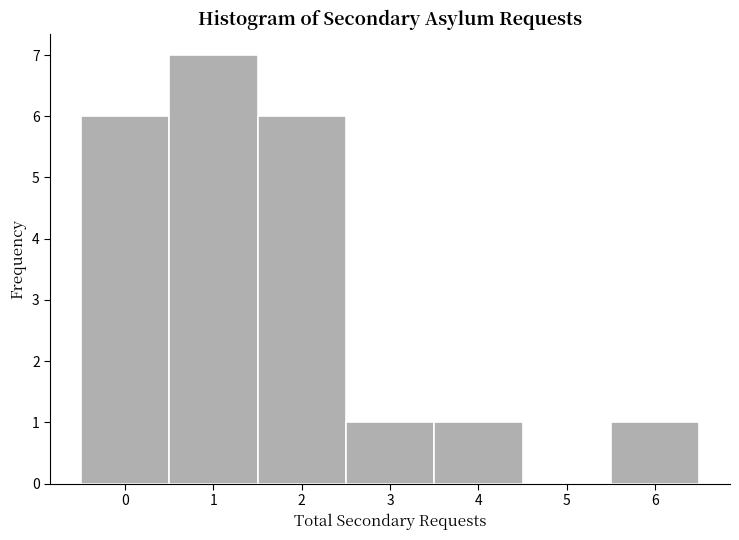

Reading left to right, list every bar in this chart as the range it spans on the x-axis followed by its height. The values are not printed on the chart, so give them approximately, as read against the axis.

-0.5 to 0.5: 6
0.5 to 1.5: 7
1.5 to 2.5: 6
2.5 to 3.5: 1
3.5 to 4.5: 1
4.5 to 5.5: 0
5.5 to 6.5: 1